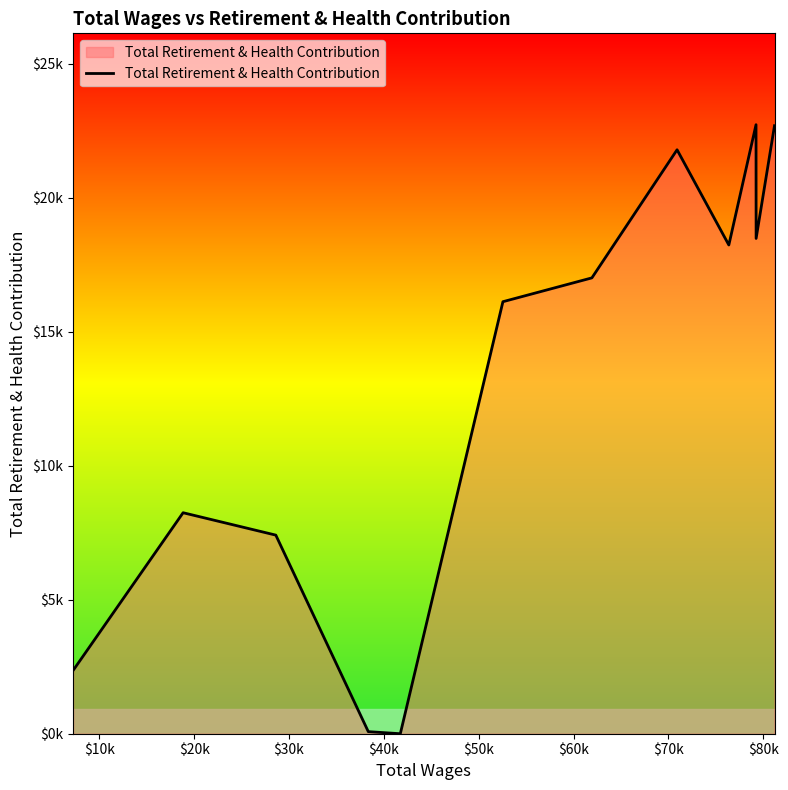

Where is the data nearest to the value 11361?

$10k